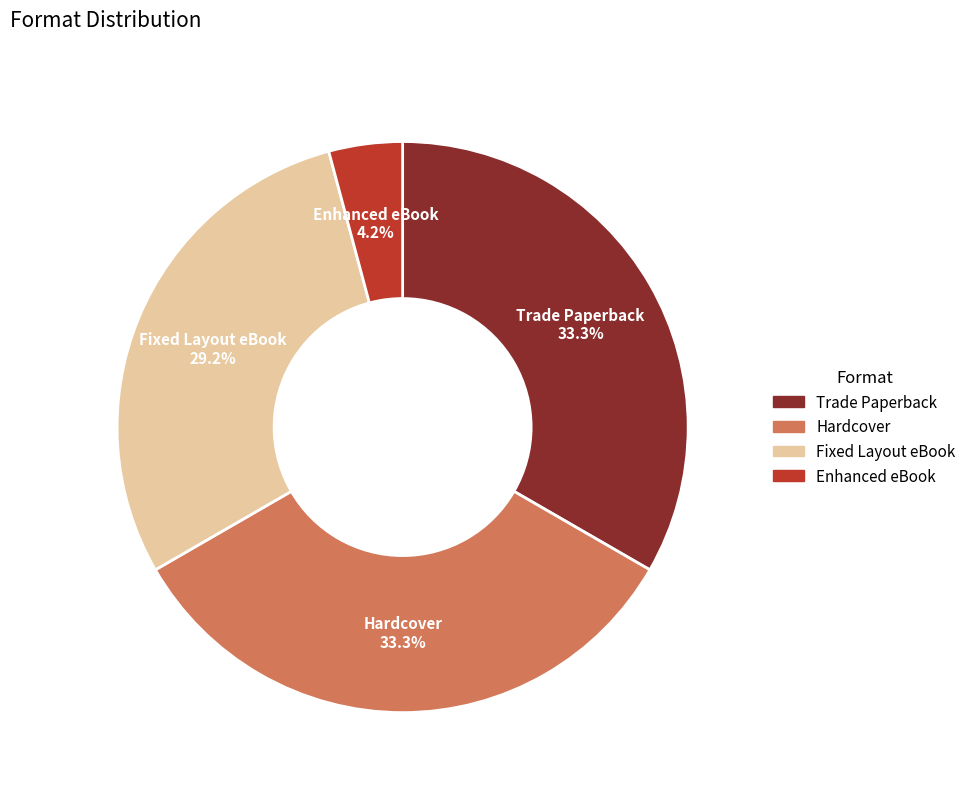

Does Trade Paperback represent more than half of the total?

No